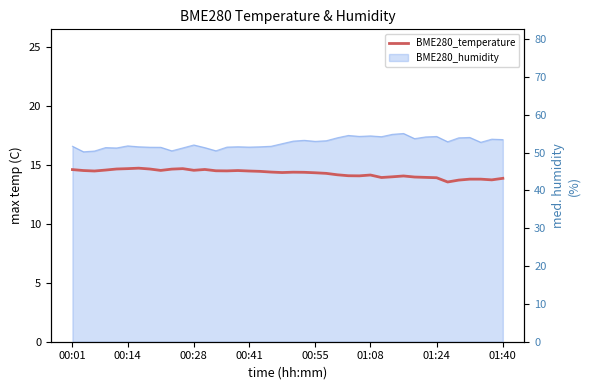

Between 30 and 15, which is larger?

15